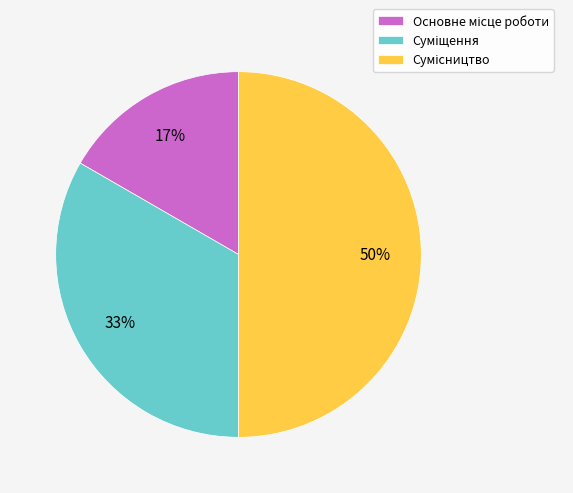

Count the number of slices in the pie.

3